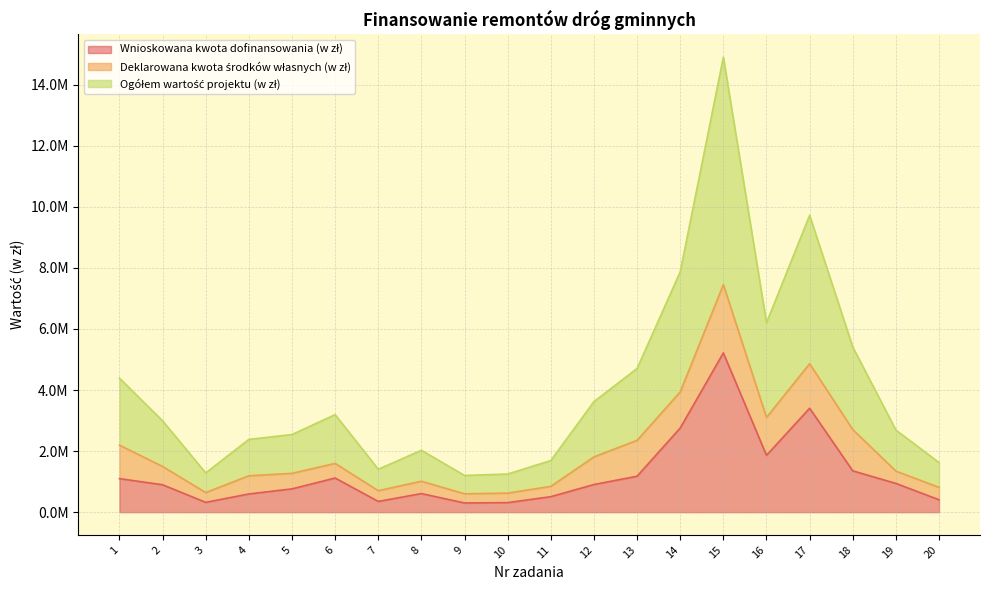

What is the maximum value for Wnioskowana kwota dofinansowania (w zł)?

5215166.8